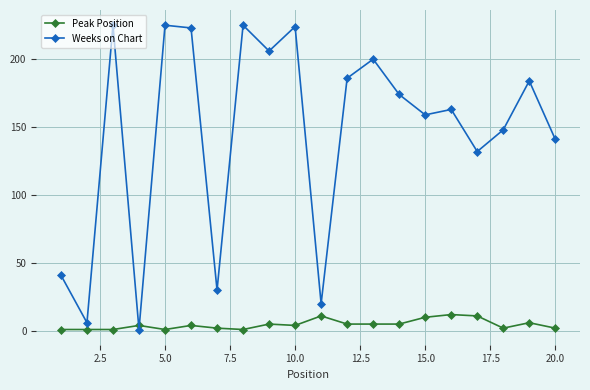

What is the maximum value shown in the chart?

225